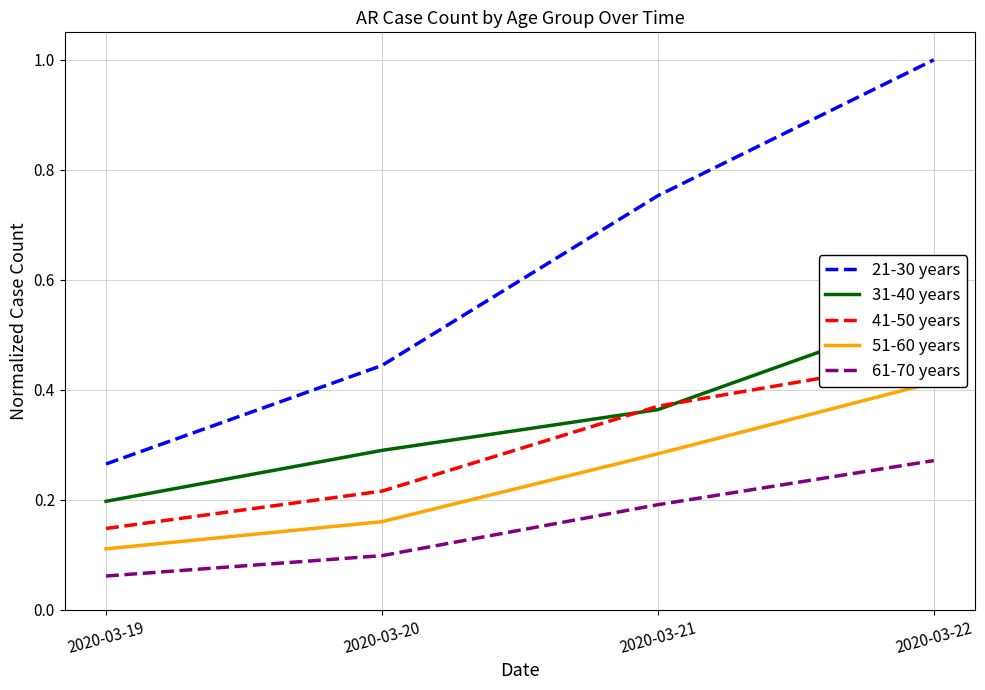

True or false: 41-50 years and 21-30 years cross at least once.

False